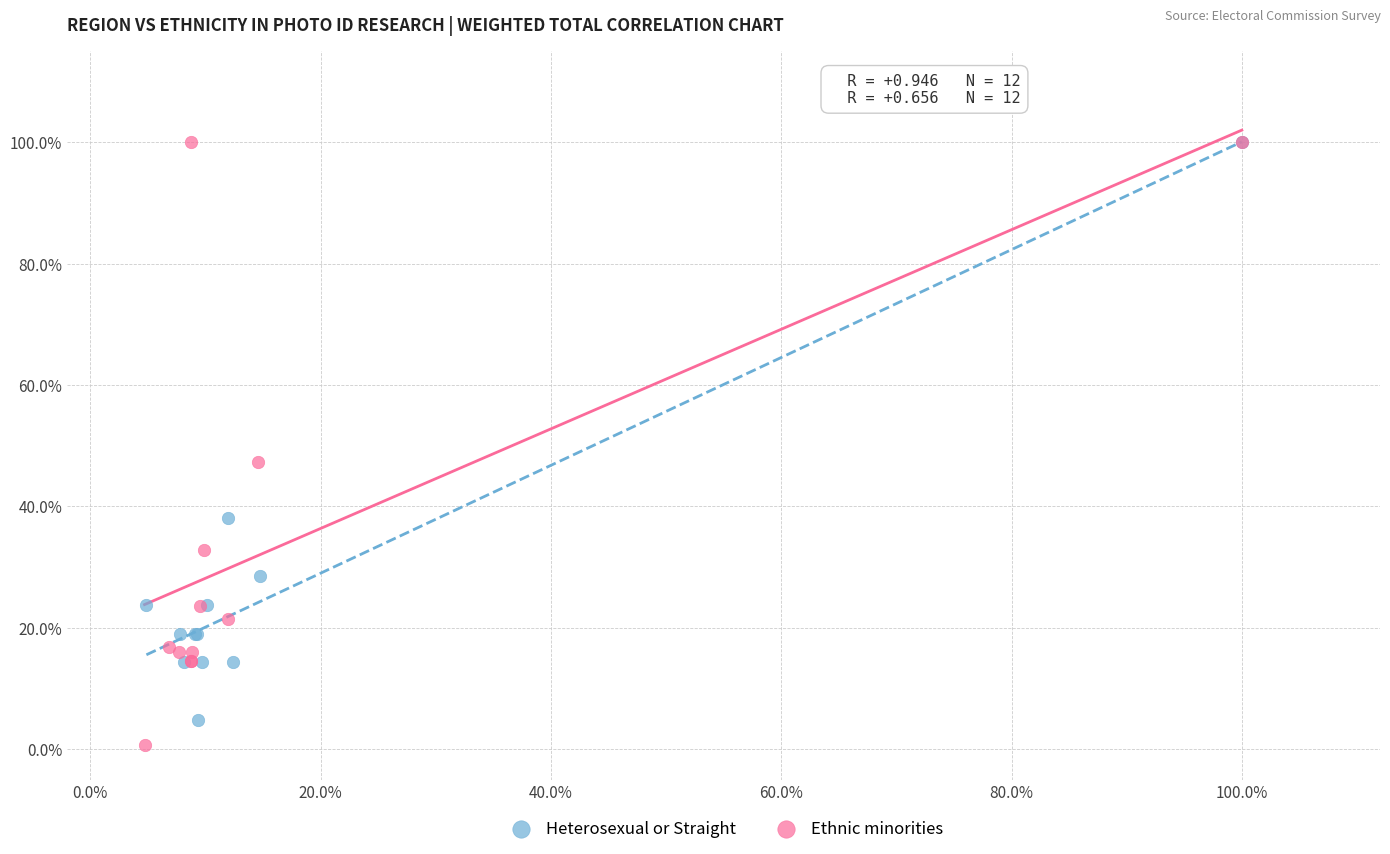

Which series reaches the minimum Y coordinate?

Ethnic minorities